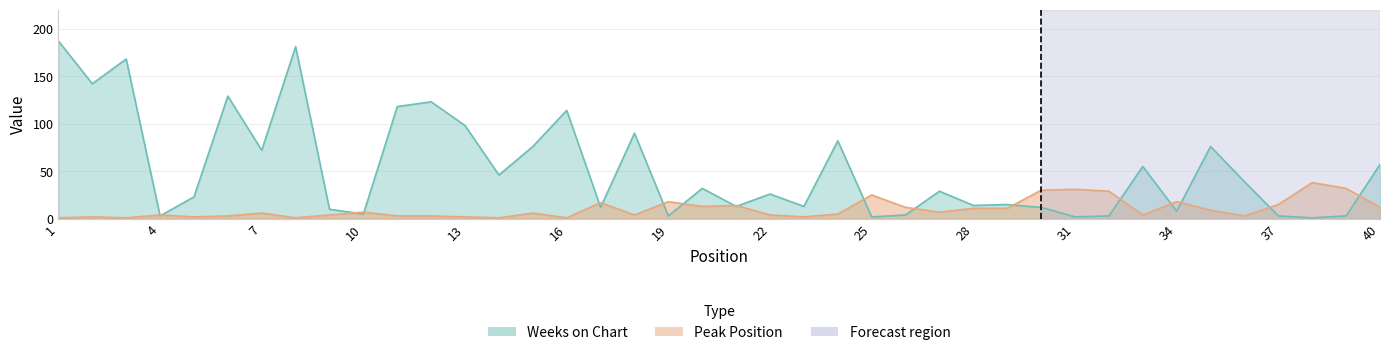

How many lines are shown in the chart?

2